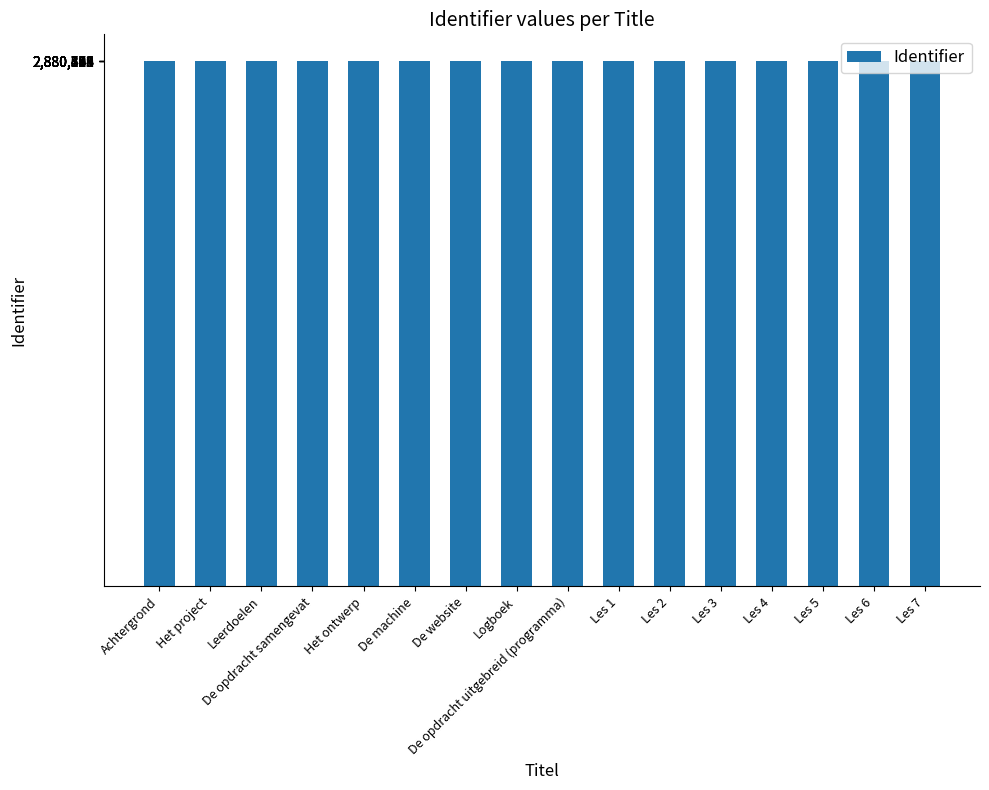

What is the difference between the values at Les 2 and Les 7?

5